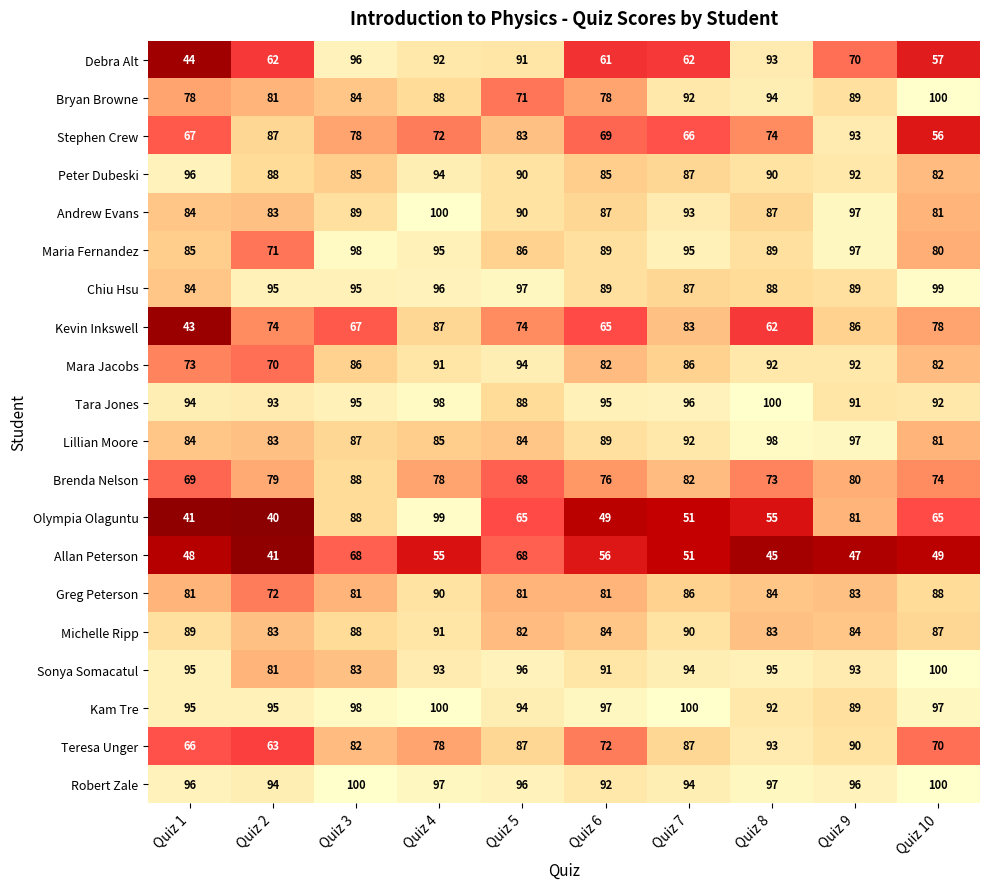

What is the difference between the highest and lowest values at Quiz 10?

51